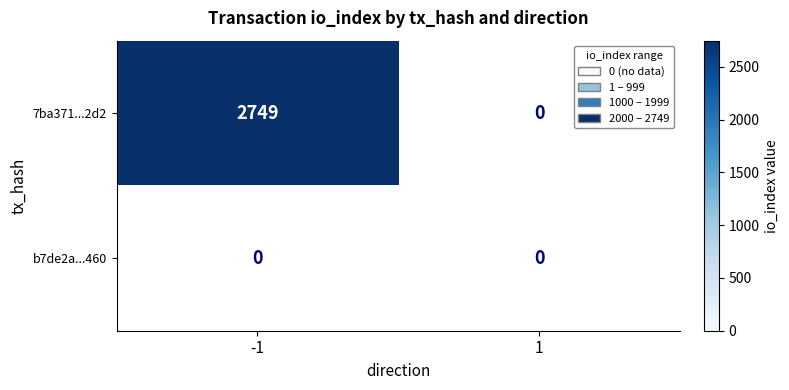

True or false: b7de2a...460 has a value of 0 at -1.

True